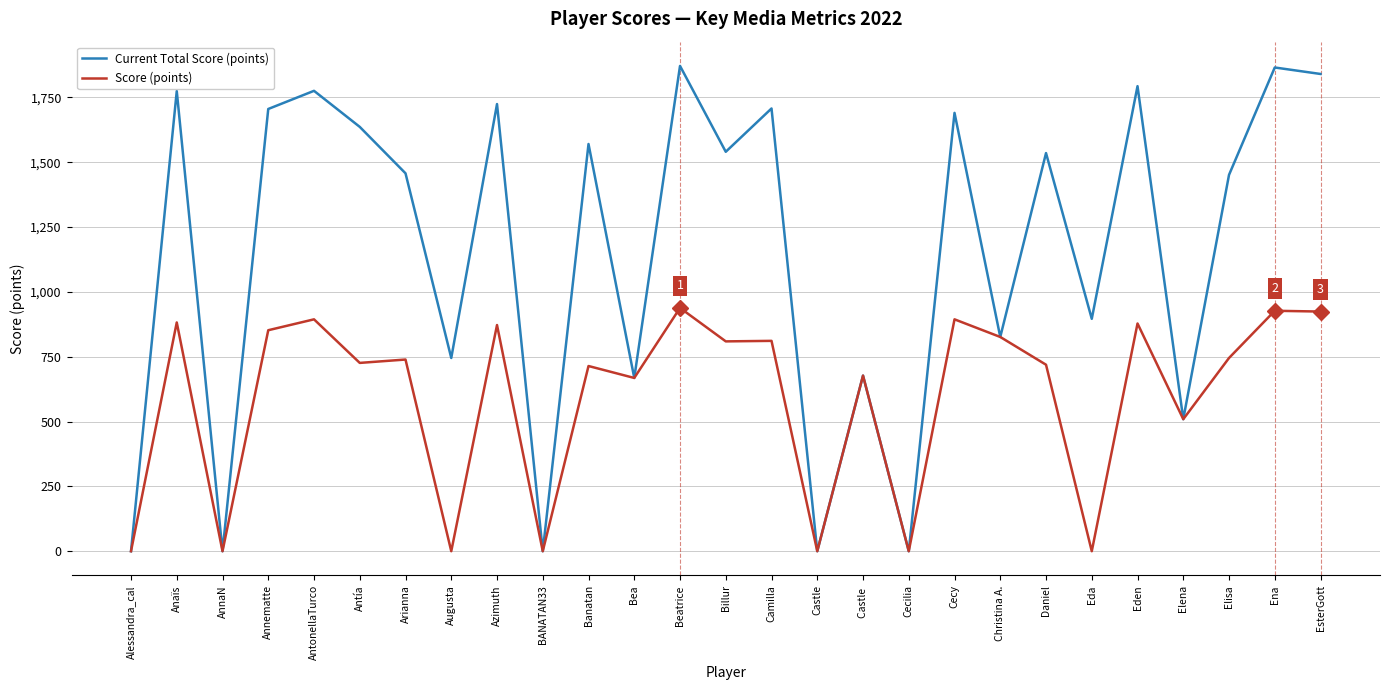

How many lines are shown in the chart?

2